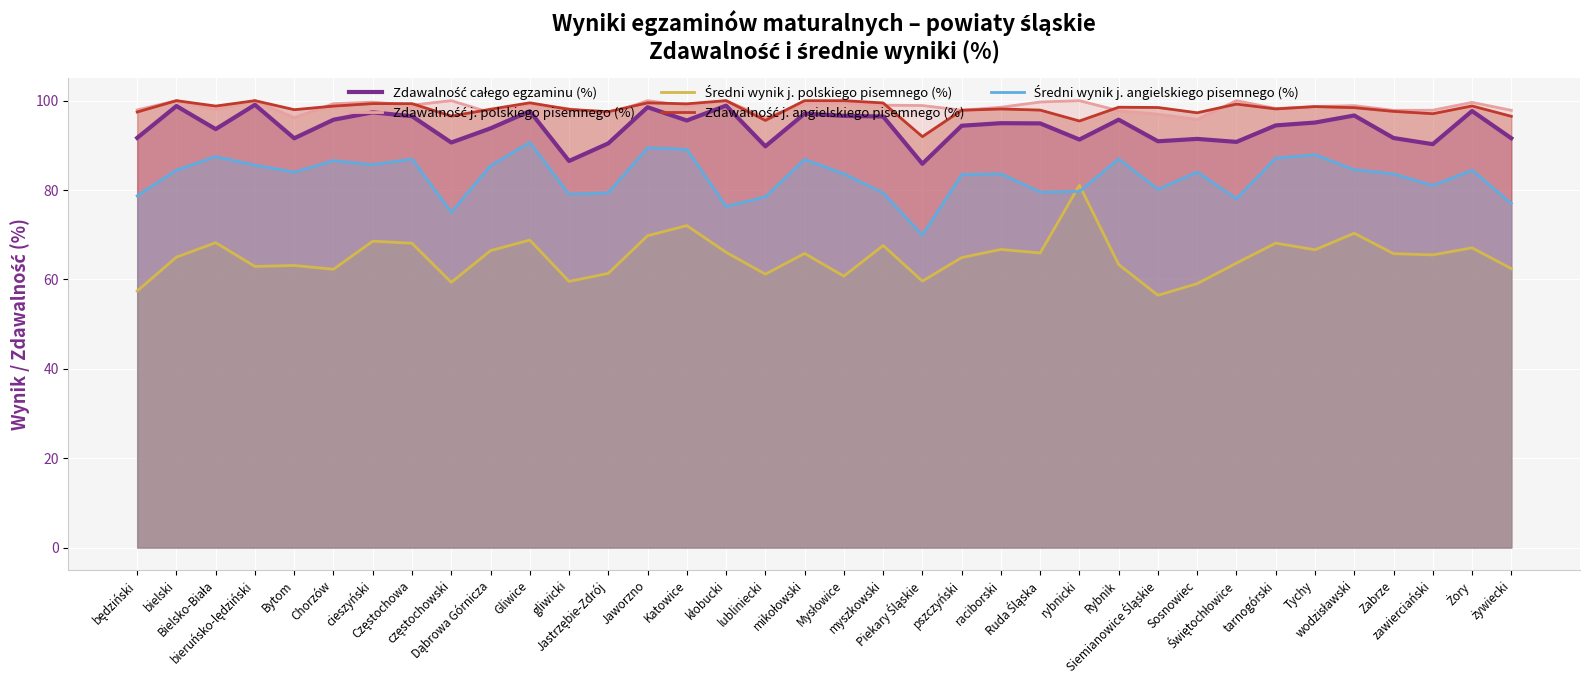

Is the value of Średni wynik j. angielskiego pisemnego (%) at Jastrzębie-Zdrój greater than the value of Zdawalność j. polskiego pisemnego (%) at częstochowski?

No